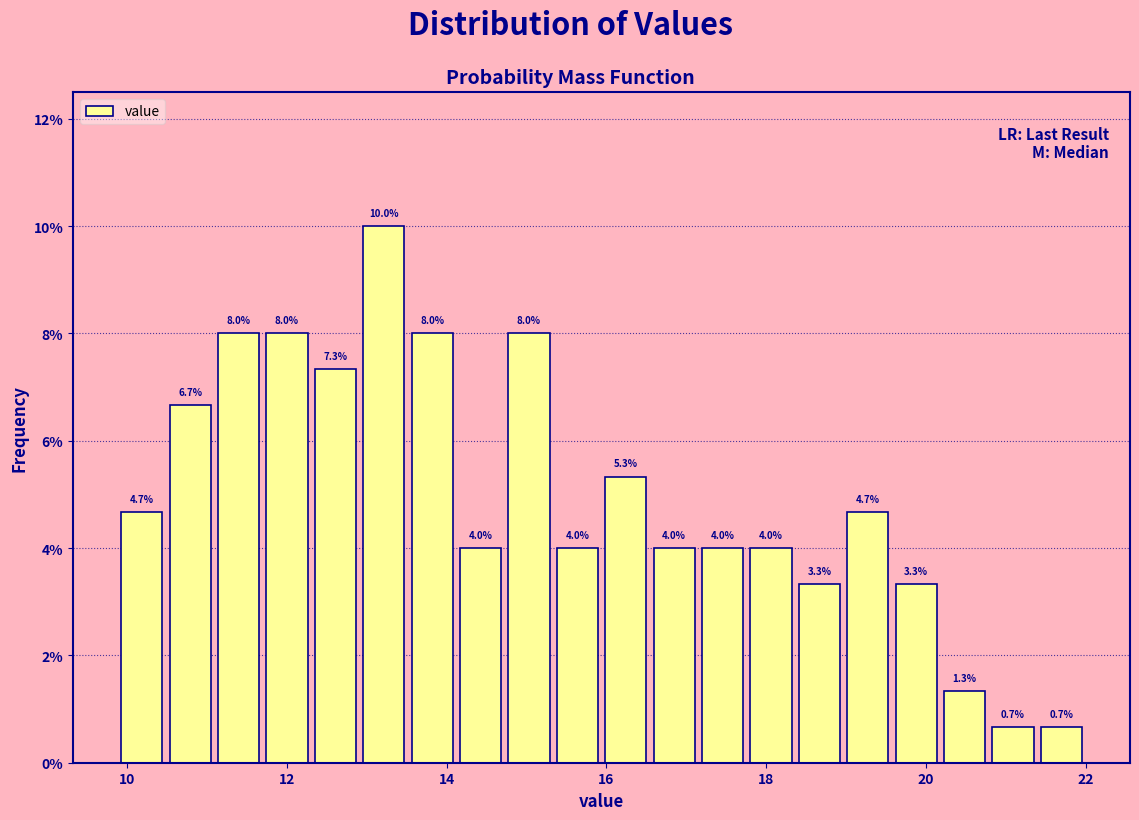

Around what value on the x-axis is the tallest bar? Give the approximate position of its centre, as read against the axis.

13.2